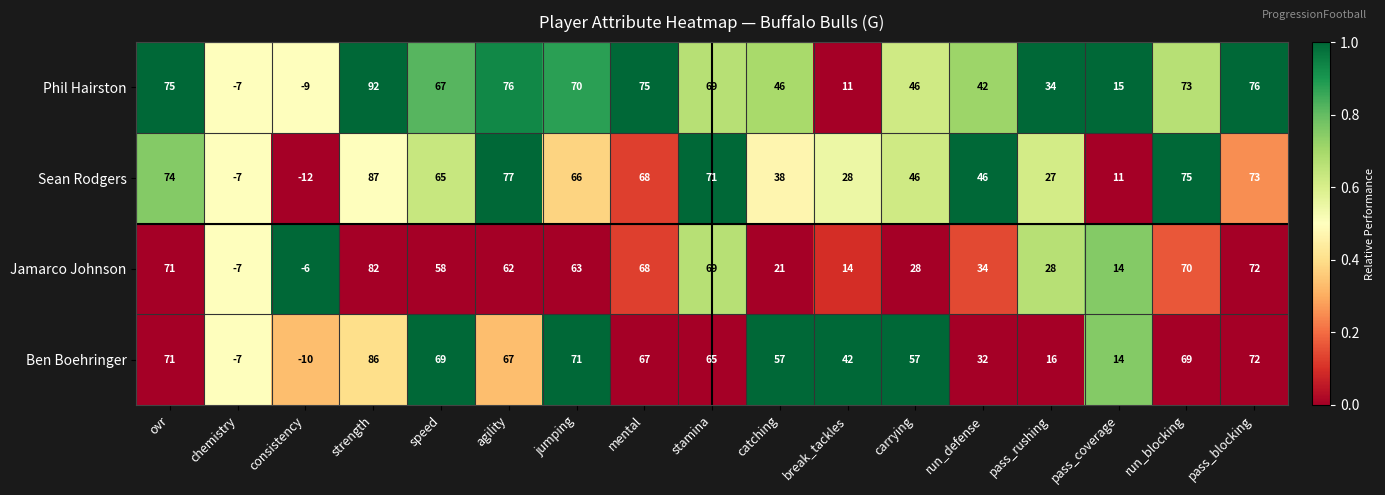

Rank the series at run_defense from lowest to highest value.

Ben Boehringer, Jamarco Johnson, Phil Hairston, Sean Rodgers